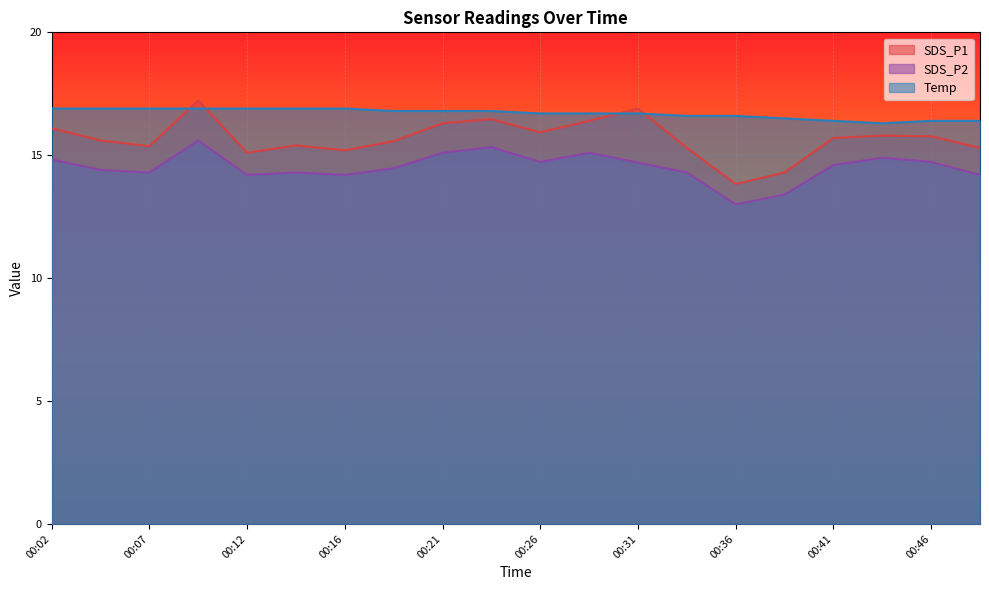

What is the greatest value displayed?

17.2